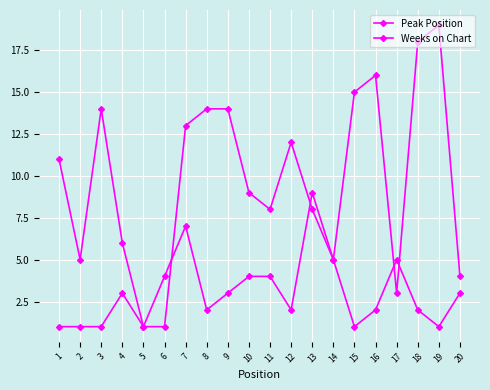

How many lines are shown in the chart?

2